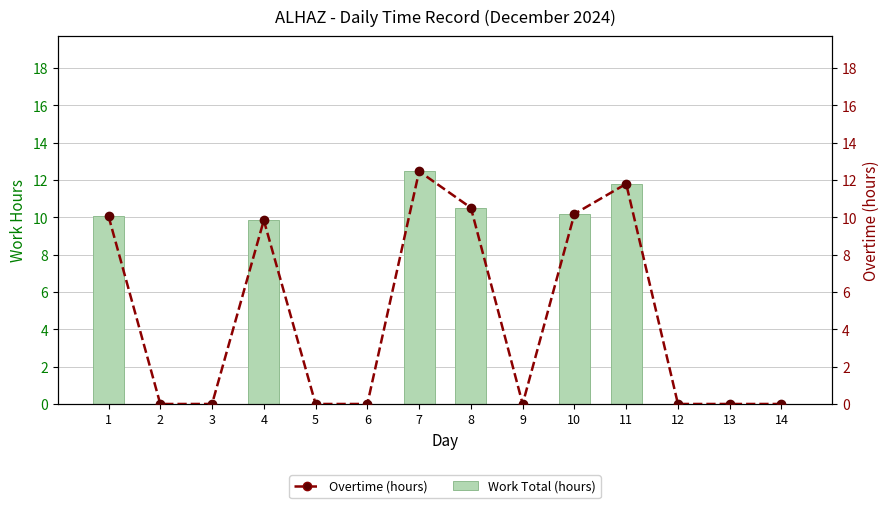

Does the chart contain any negative values?

No